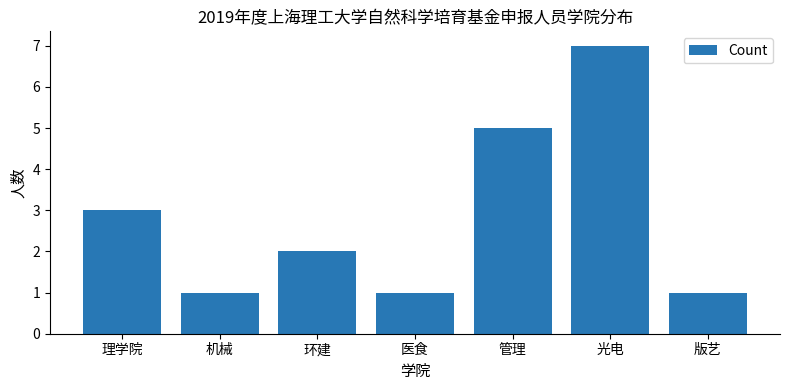

How many values are between 1 and 5?

6